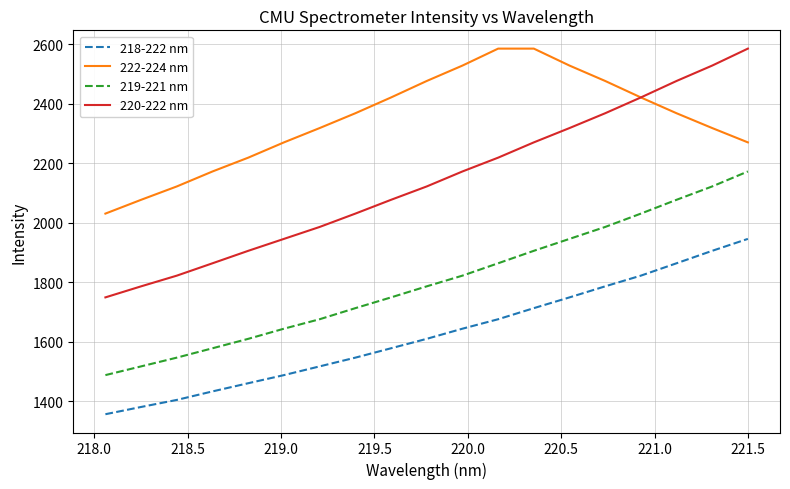

True or false: 218-222 nm has more than 2 interior local peaks.

False